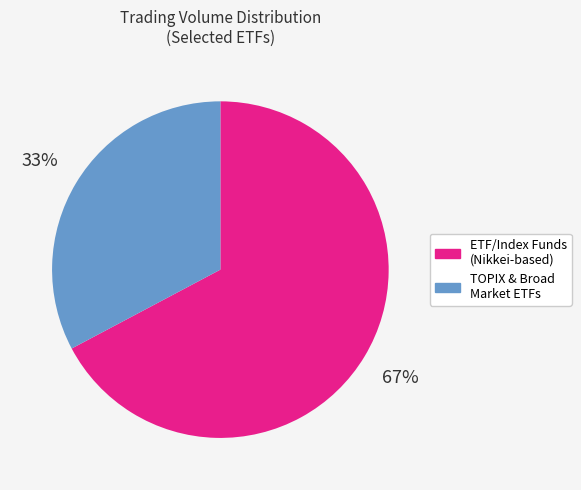

Is there any slice that represents more than half of the pie?

Yes